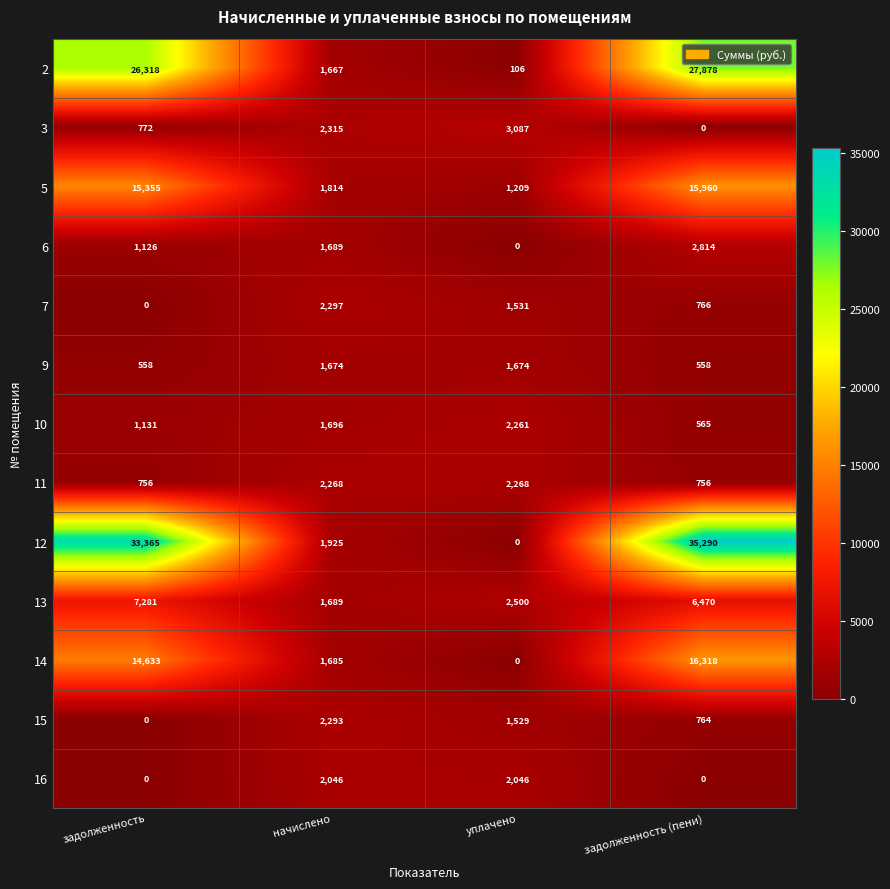

The value of 6 at уплачено is 0. True or false?

True